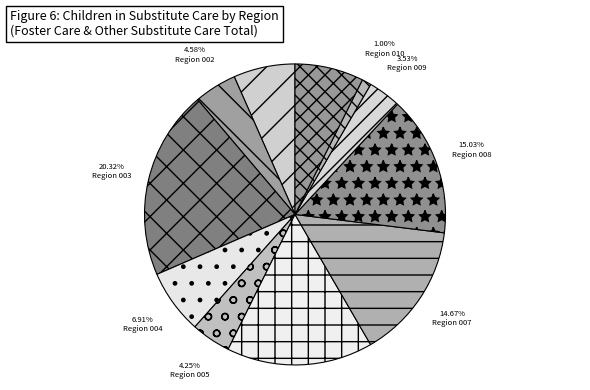

Rank the categories by value from highest to lowest.

Region 003, Region 006, Region 008, Region 007, Region 011, Region 004, Region 001, Region 002, Region 005, Region 009, Region 010